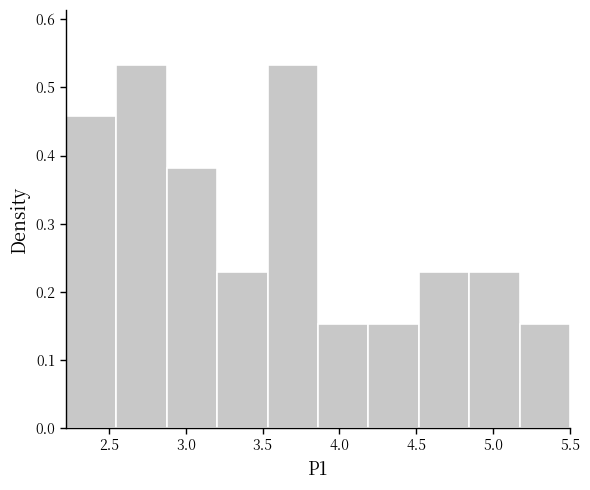

What is the height of the bar covering 2.20 to 2.55 on the x-axis? Neither the bar edges nor the heights are printed on the chart, so give them approximately, as read against the axes.

0.46